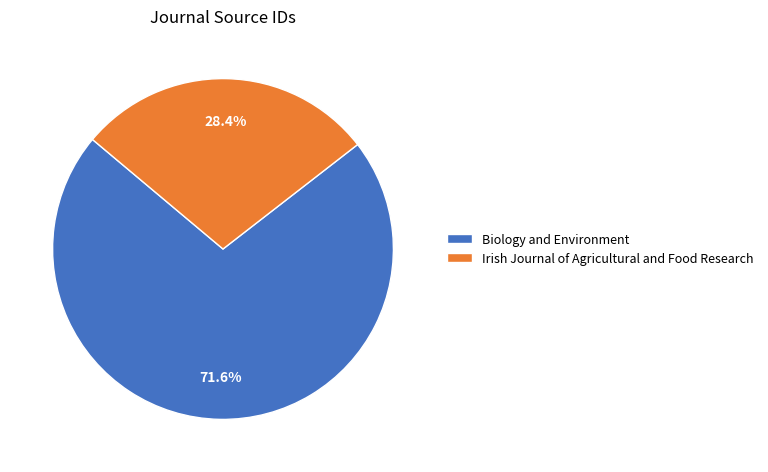

How many segments does this pie chart have?

2